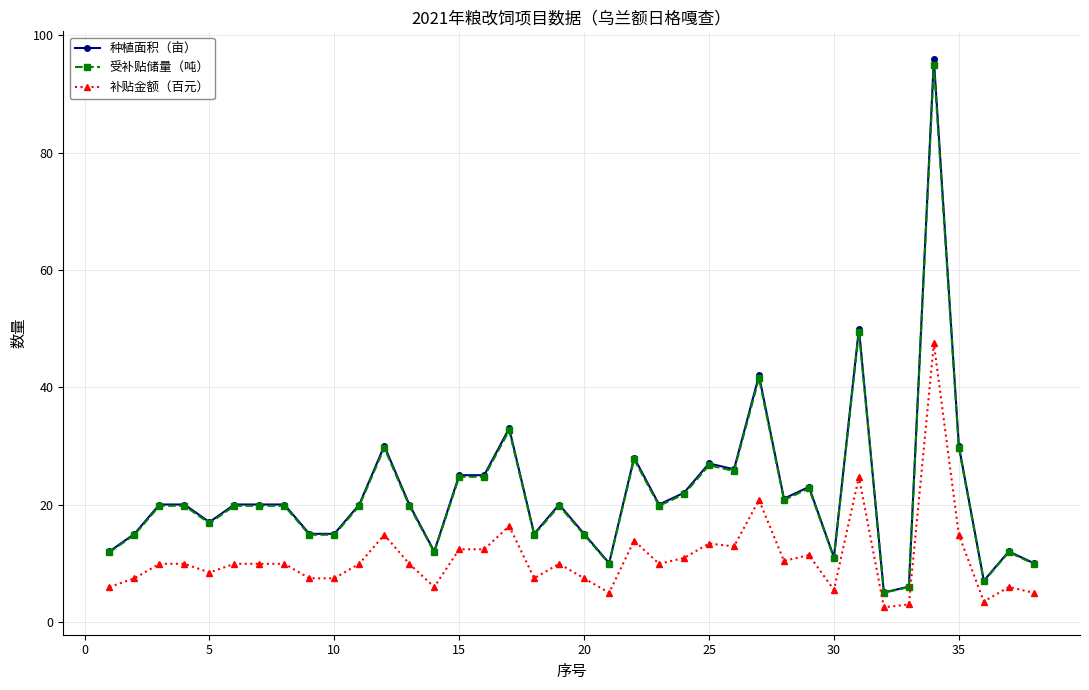

True or false: 补贴金额（百元） and 种植面积（亩） cross at least once.

False